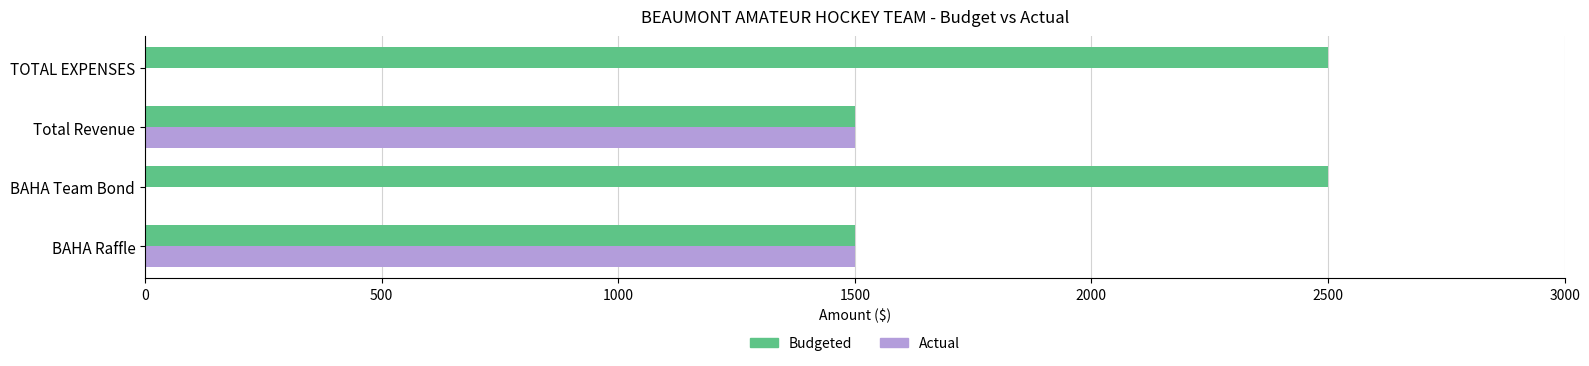

Is it true that Budgeted equals 2500 at TOTAL EXPENSES?

True